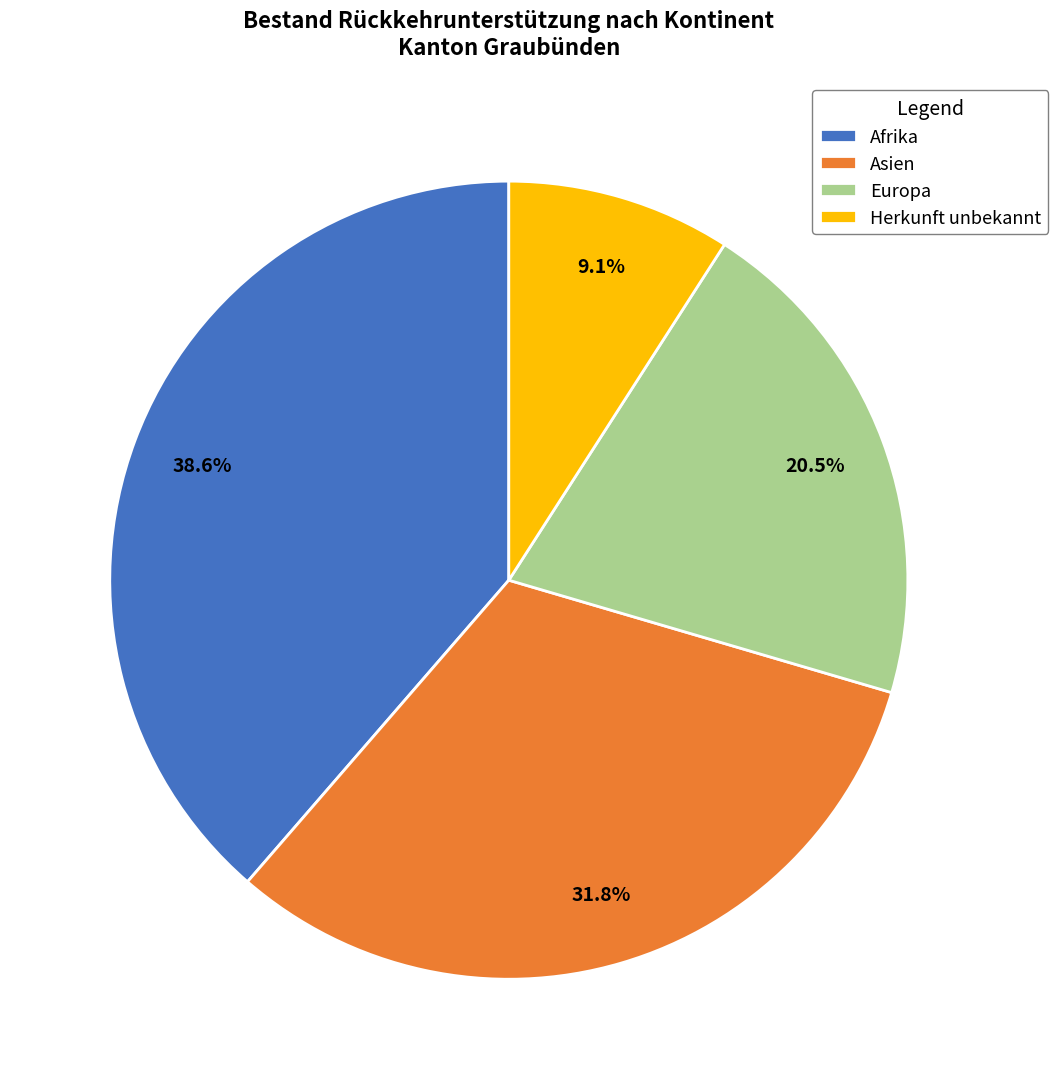

What is the ratio of the value at Asien to the value at Herkunft unbekannt?

3.5